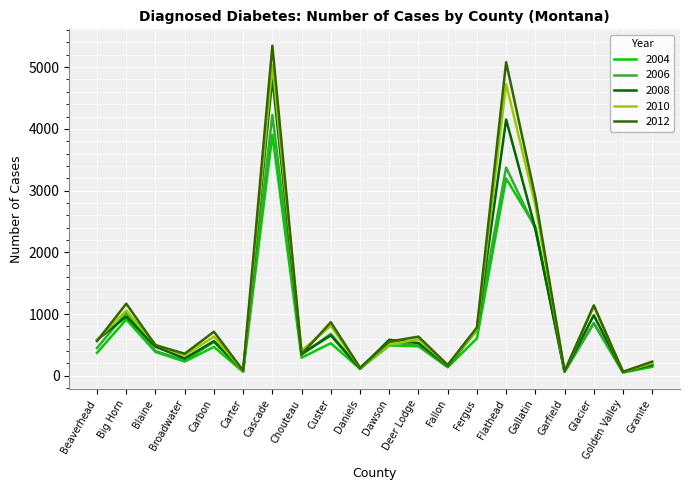

How many interior local valleys does the 2012 series have?

7